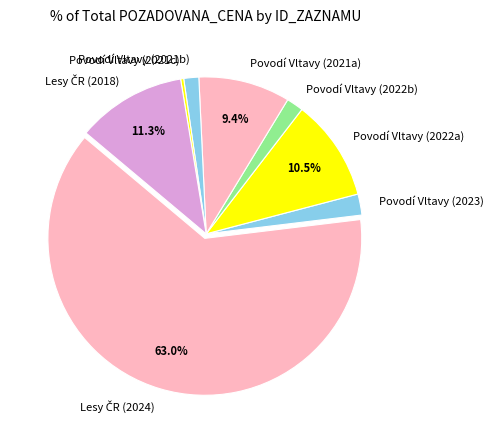

Is there a majority slice in this chart?

Yes